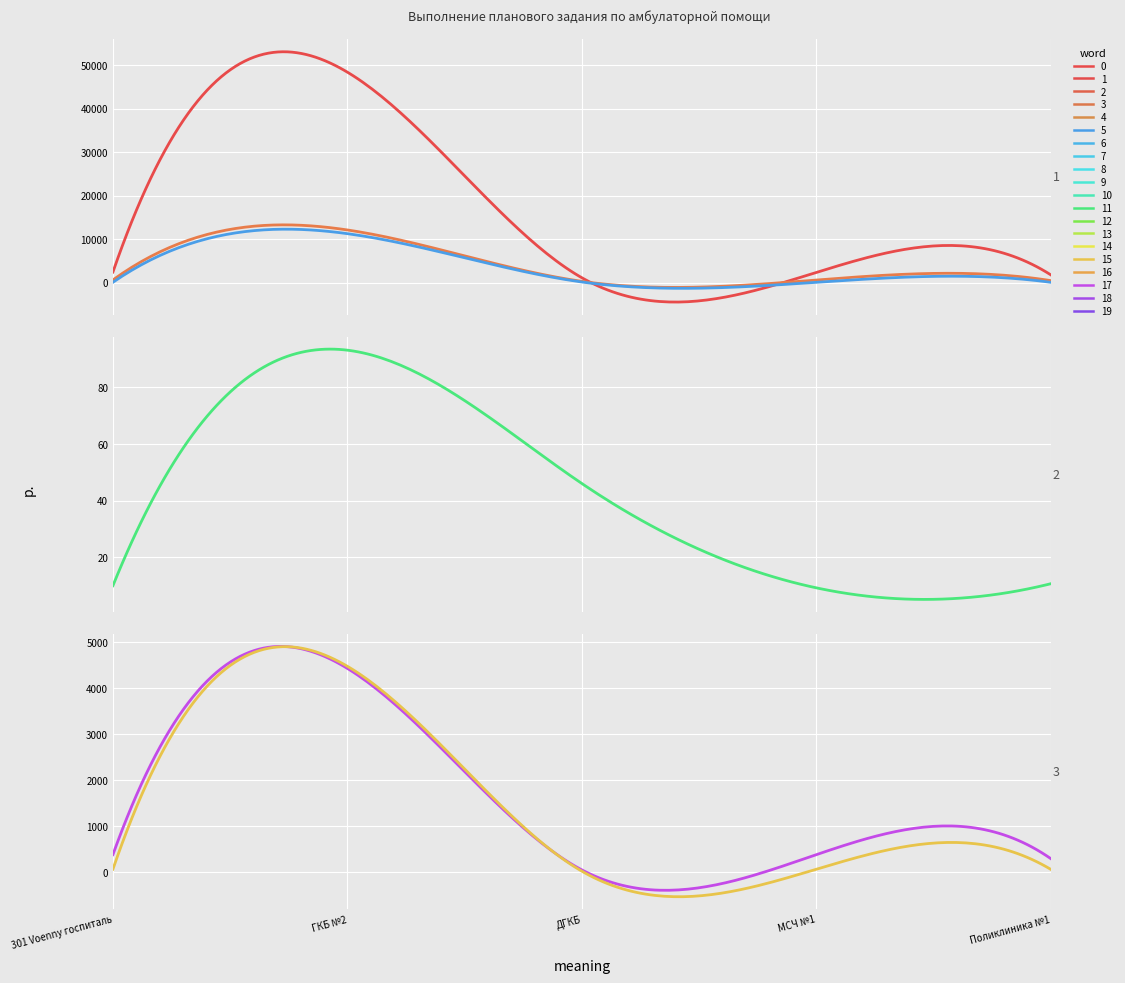

True or false: Факт (тыс.руб) and План 2018 (тыс.руб) cross at least once.

False